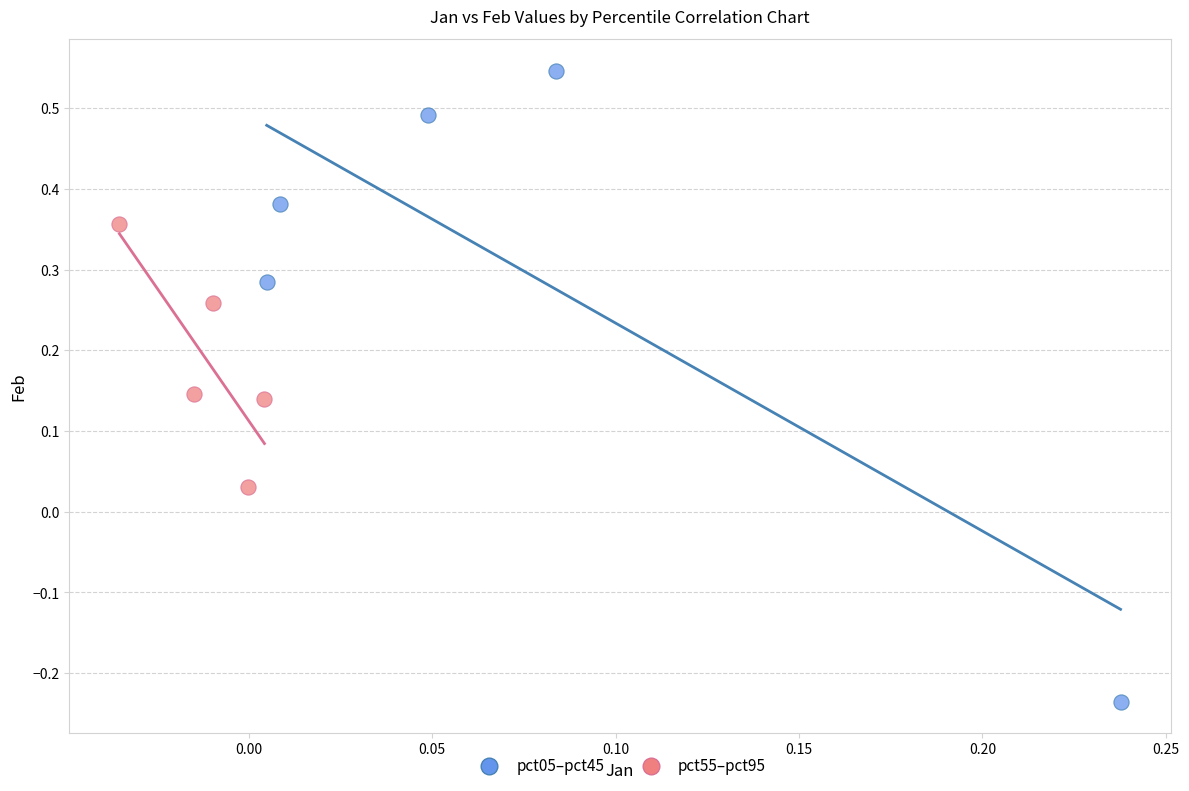

Which series contains the lowest Y value?

pct05–pct45